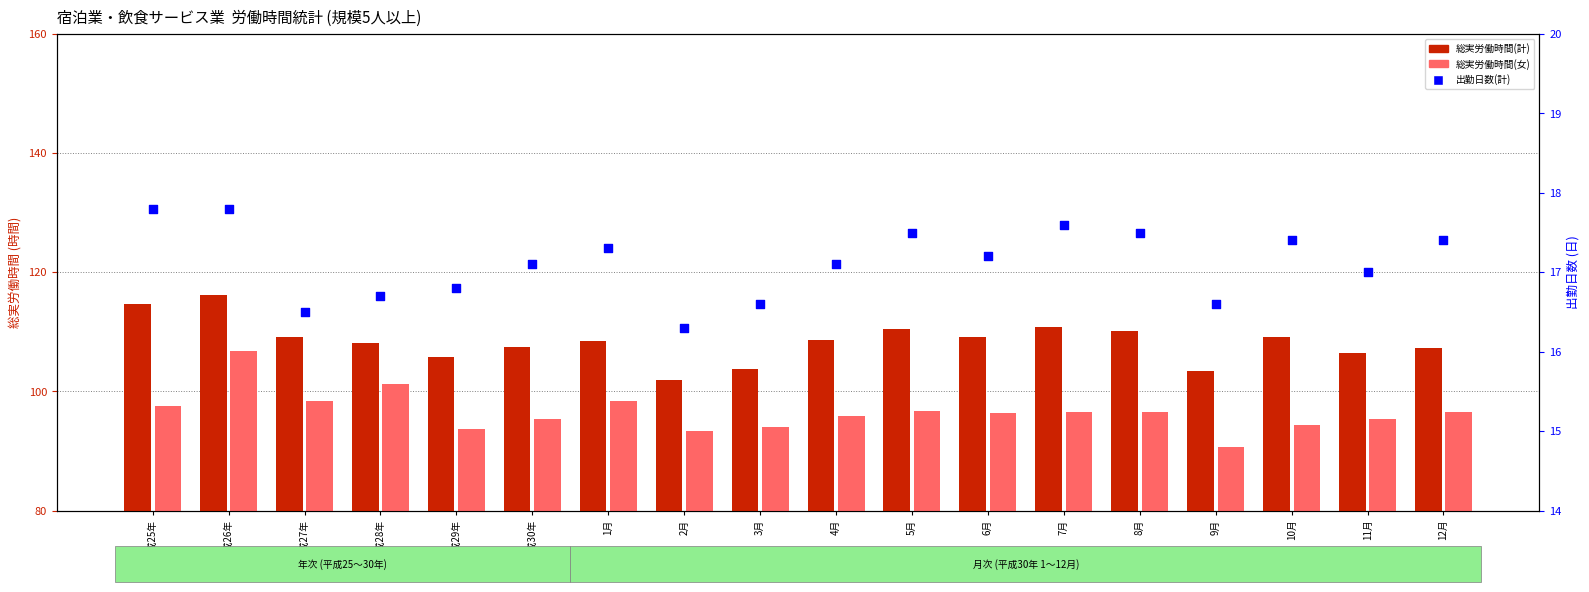

Which series reaches the minimum Y coordinate?

出勤日数(計)